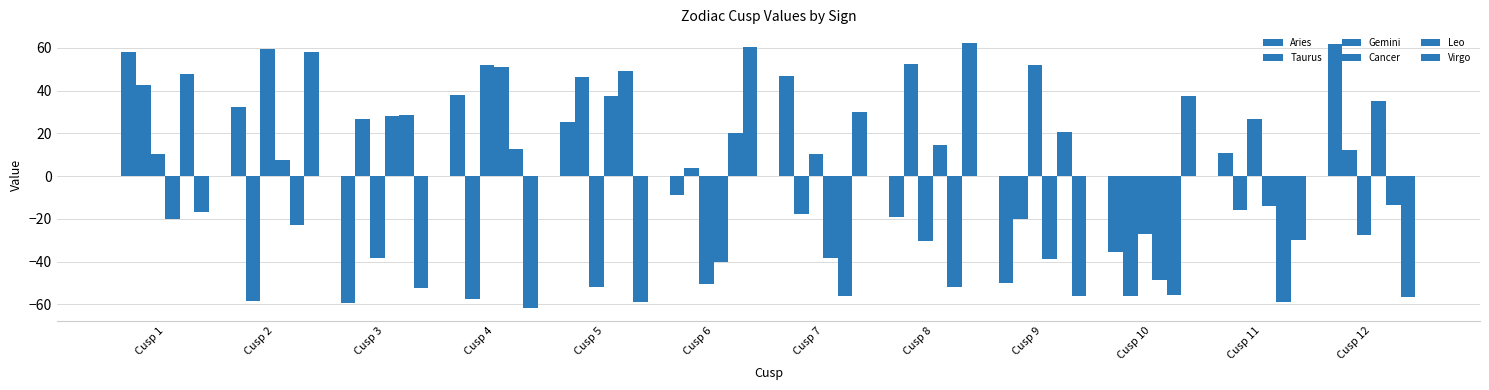

What is the difference between the highest and lowest values at Cusp 3?

88.1